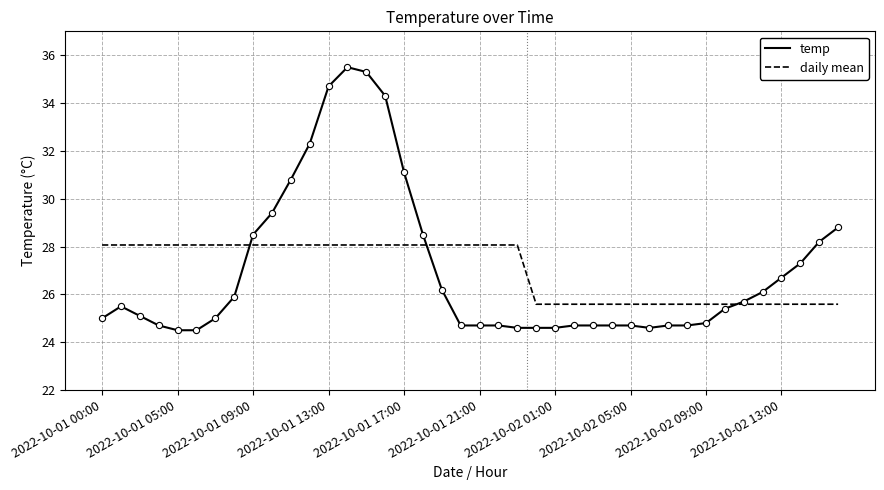

Which series has the widest spread of values?

temp